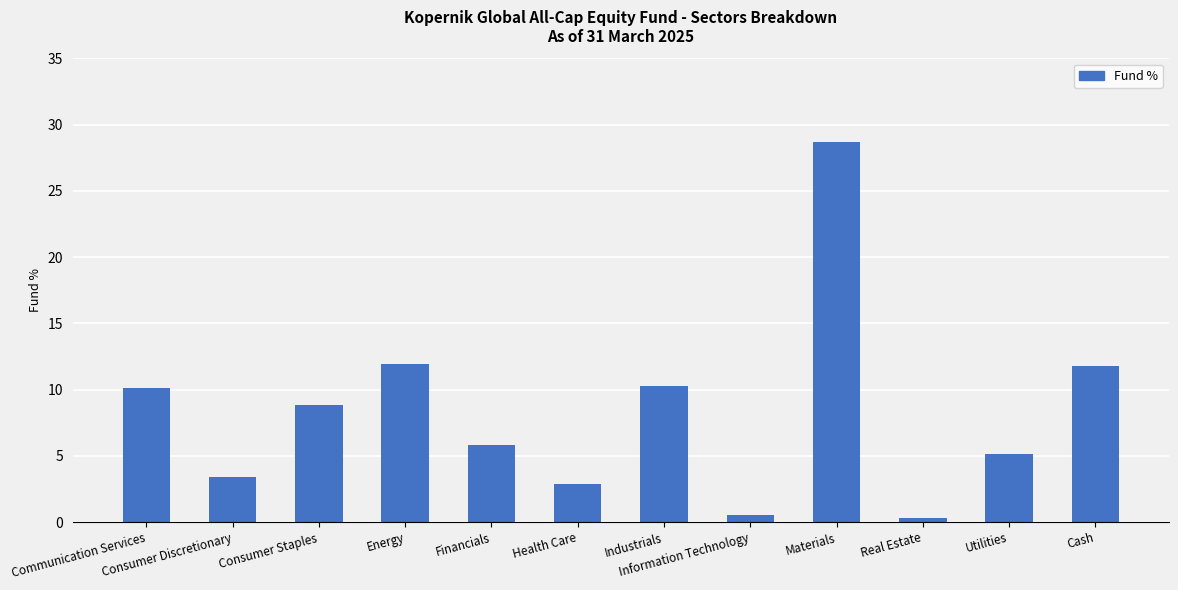

What is the change in value from Financials to Industrials?

+4.5